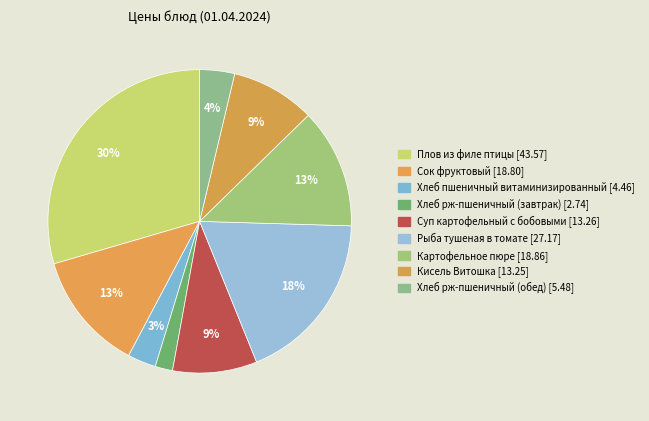

How much of the chart is everything except Картофельное пюре?

87.2%